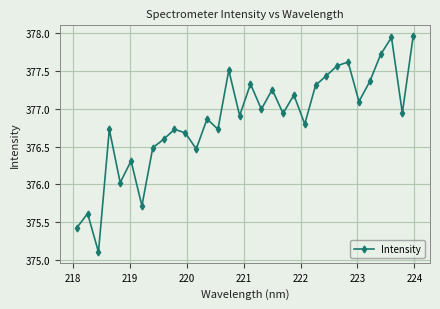

How many lines are shown in the chart?

1